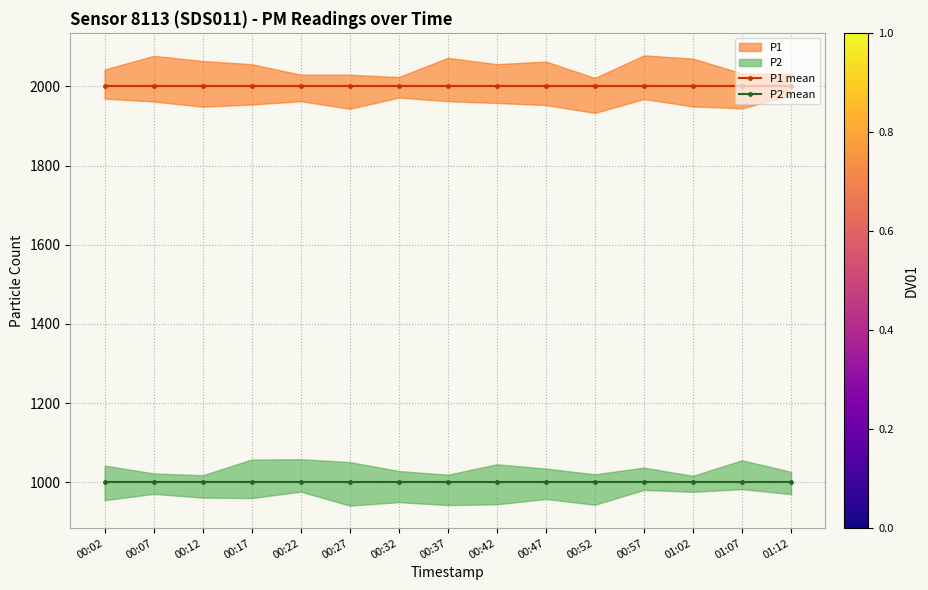

What is the average value of the P2 mean series?

999.9